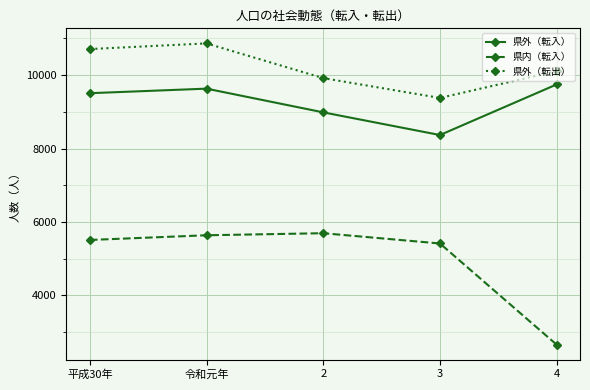

The 県外（転入） series shows 8986 at 2. True or false?

True